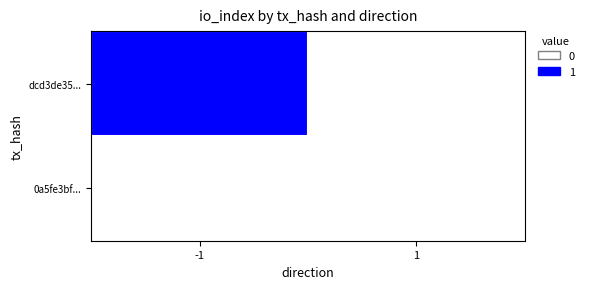

At how many categories does at least one series exceed 0?

2